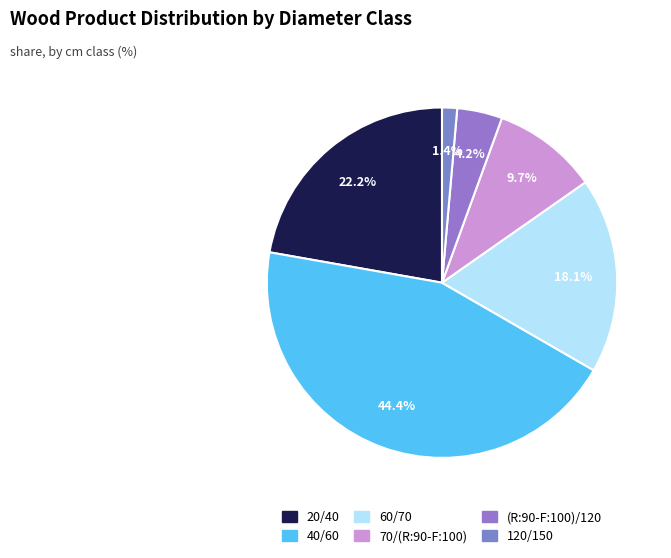

The 70/(R:90-F:100) slice represents 3% of the pie. True or false?

False